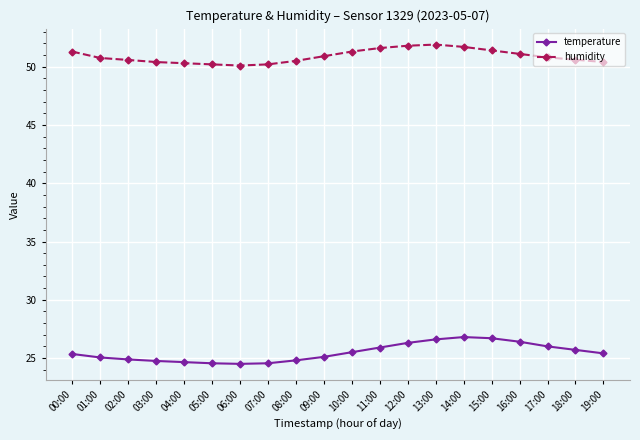

What is the maximum value shown in the chart?

51.9